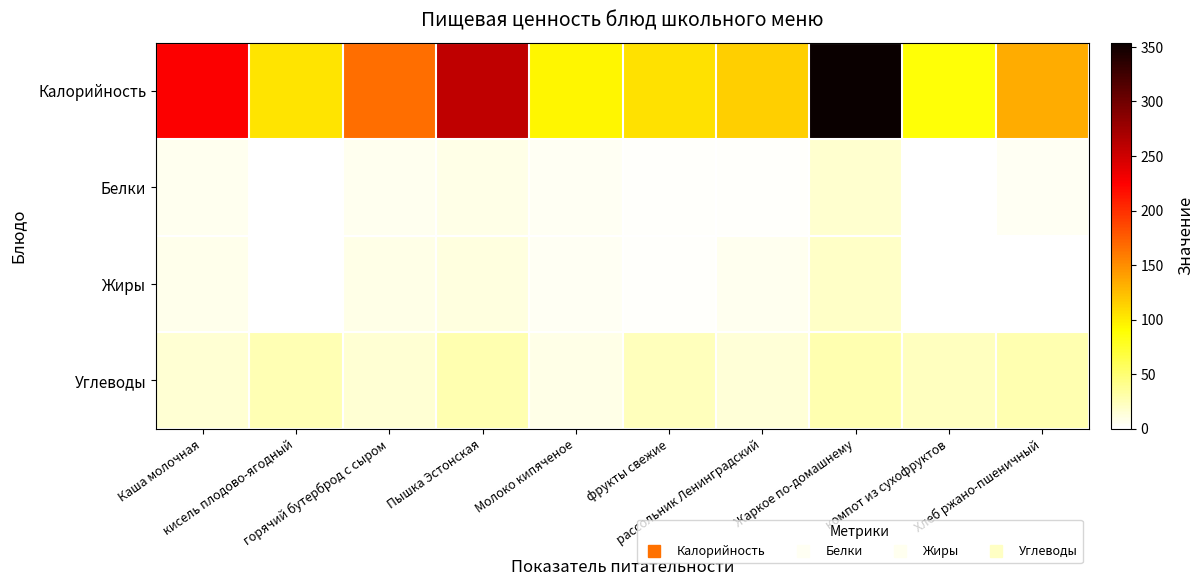

Which series has the largest total across all categories?

Калорийность